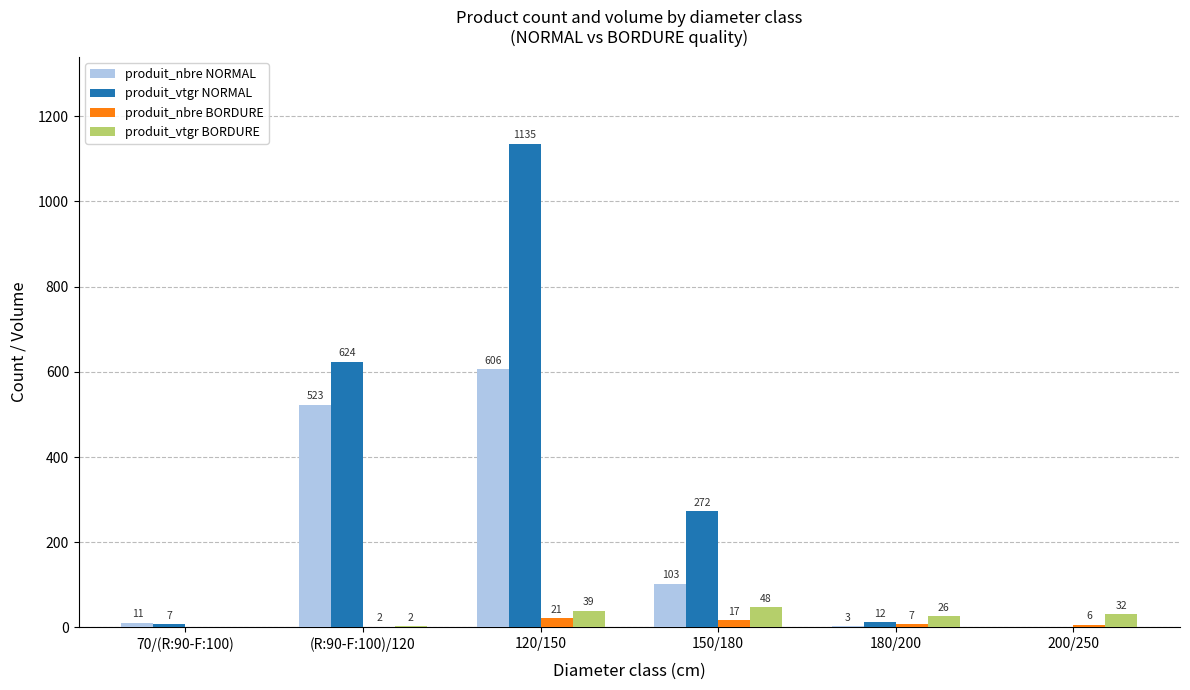

At which label does produit_vtgr NORMAL first exceed 272?

(R:90-F:100)/120